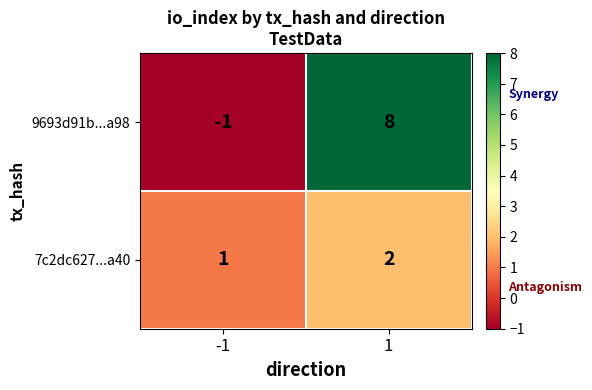

True or false: 7c2dc627...a40 has a value of 1 at -1.

True